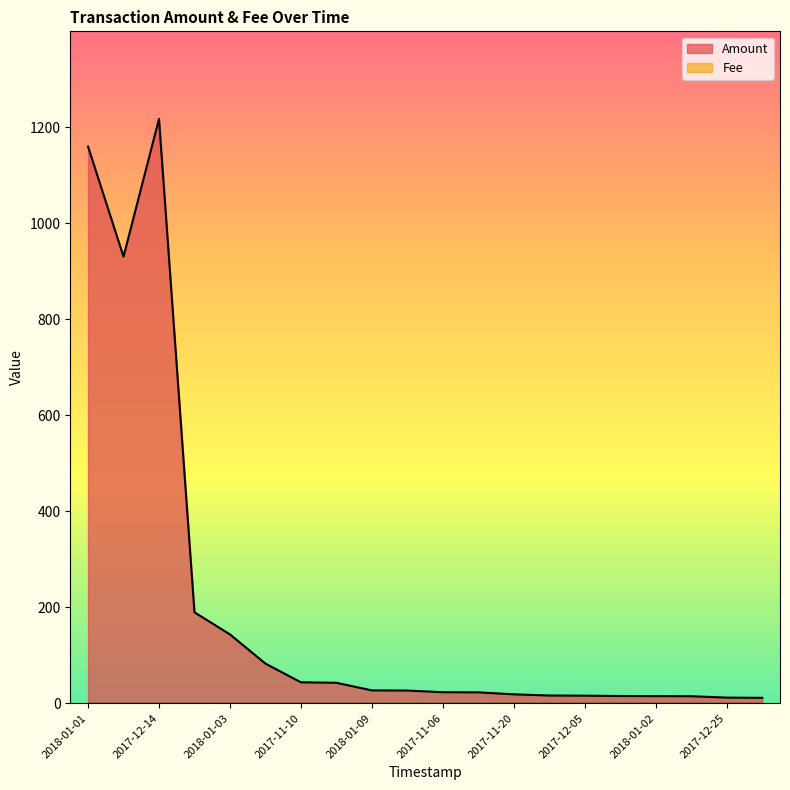

What is the maximum value shown in the chart?

1217.0